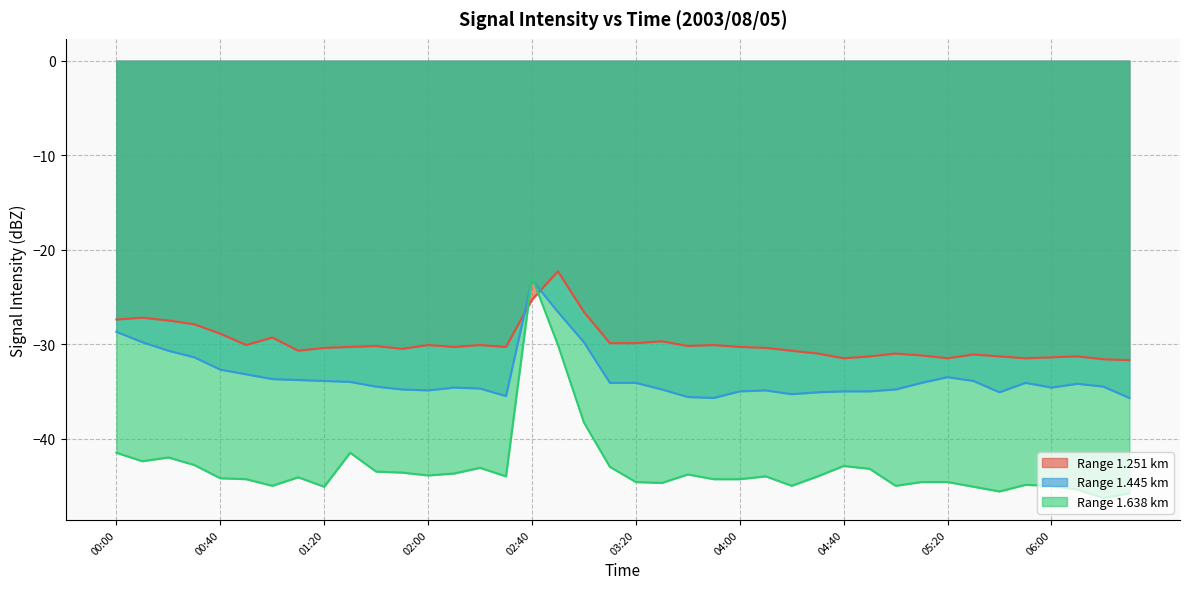

What value does the 1.251 series have at 01:30?

-30.3